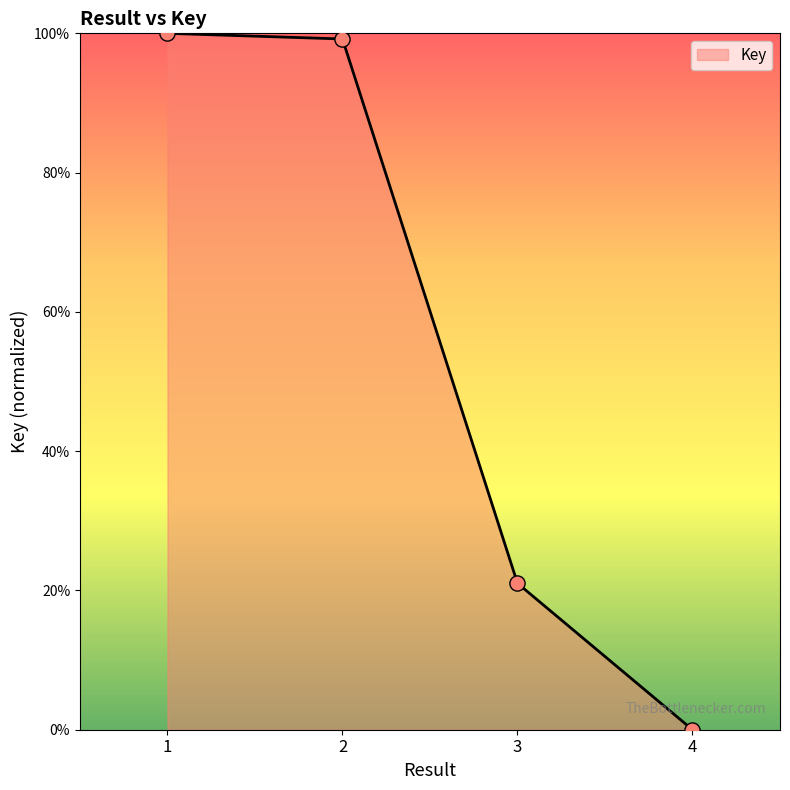

What is the change in value from 3 to 4?

-21.0